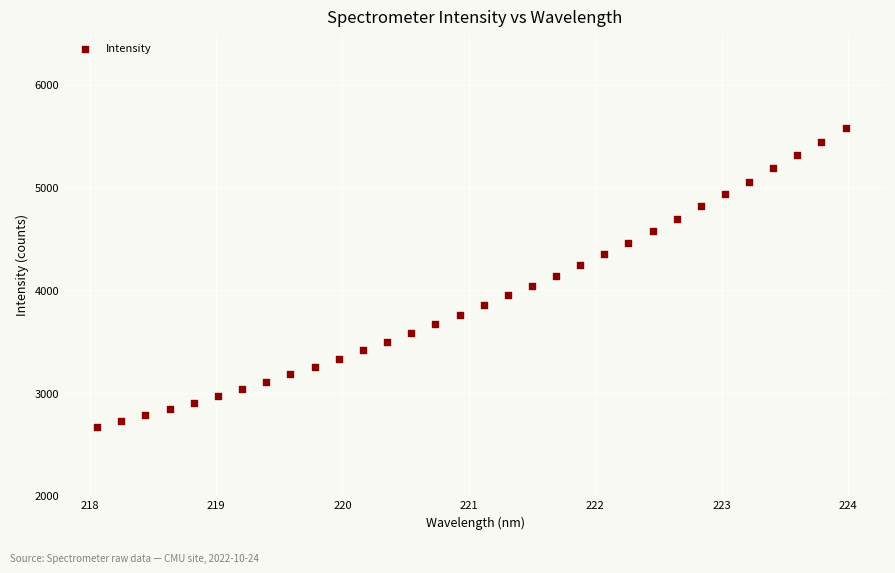

What is the range of Y values (max minus min)?

2917.0